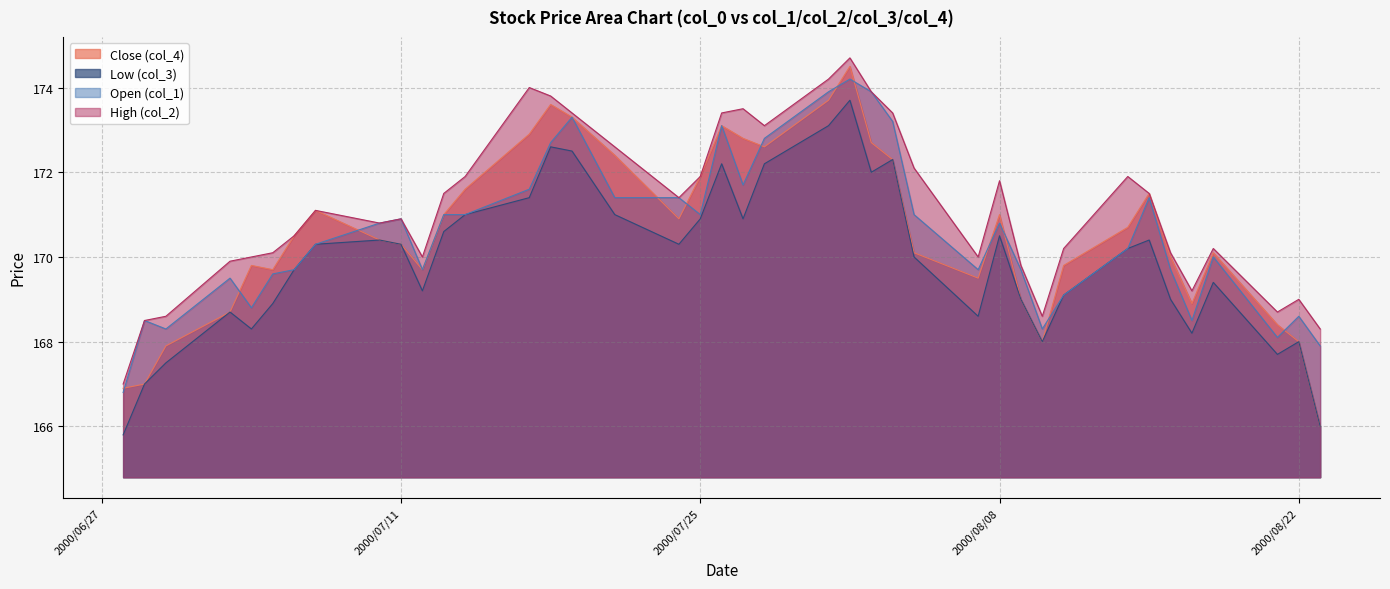

Rank the categories by Close (col_4) value from highest to lowest.

2000/08/01, 2000/07/31, 2000/07/18, 2000/07/19, 2000/07/26, 2000/07/17, 2000/07/27, 2000/08/02, 2000/07/28, 2000/07/21, 2000/08/03, 2000/07/25, 2000/07/14, 2000/08/15, 2000/07/07, 2000/07/13, 2000/08/08, 2000/07/24, 2000/08/14, 2000/07/06, 2000/07/10, 2000/07/11, 2000/08/04, 2000/08/18, 2000/08/16, 2000/07/04, 2000/08/11, 2000/07/05, 2000/07/12, 2000/08/07, 2000/08/09, 2000/08/17, 2000/07/03, 2000/08/21, 2000/08/10, 2000/08/22, 2000/06/30, 2000/06/29, 2000/06/28, 2000/08/23